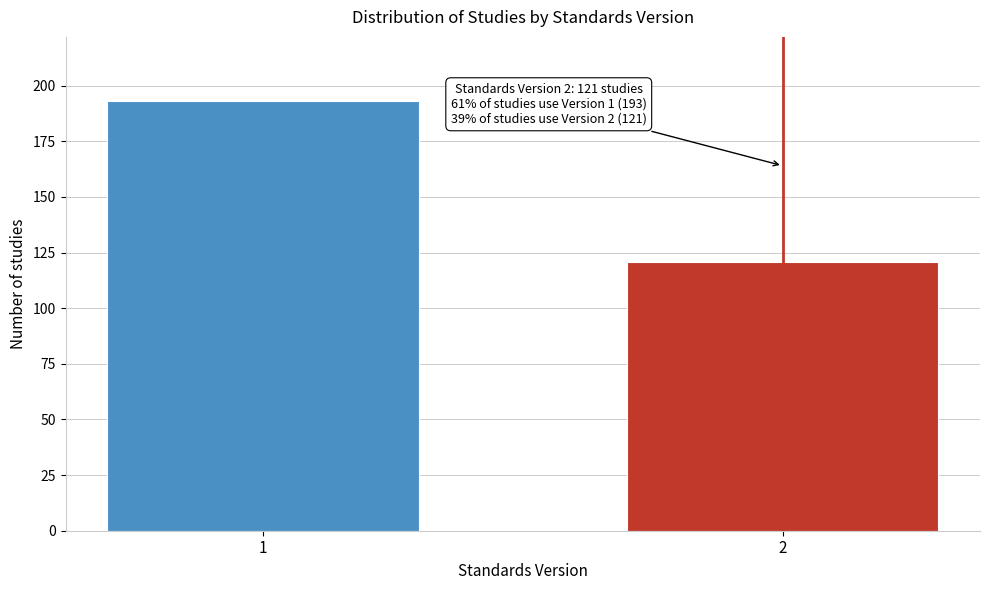

Reading right to left, what are all the values shown in this chart?

2=121	1=193